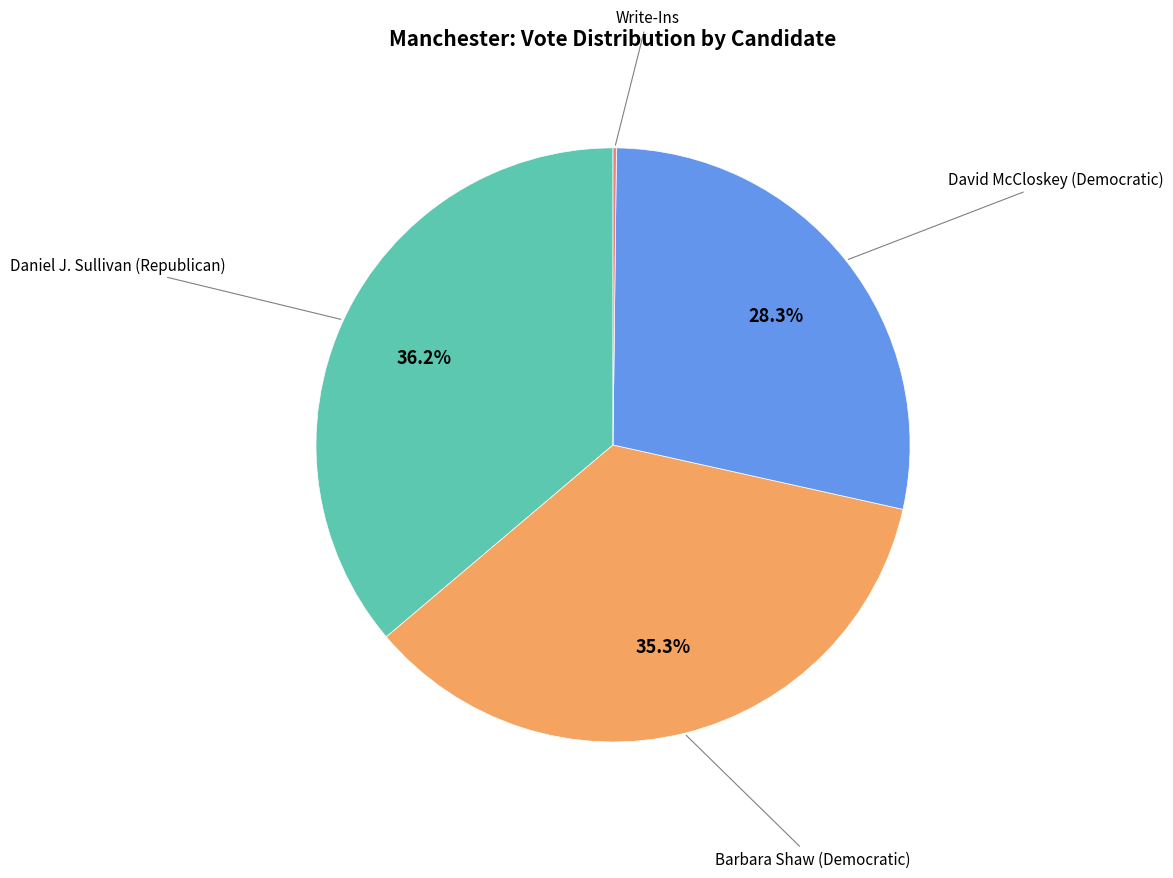

Is there any slice that represents more than half of the pie?

No